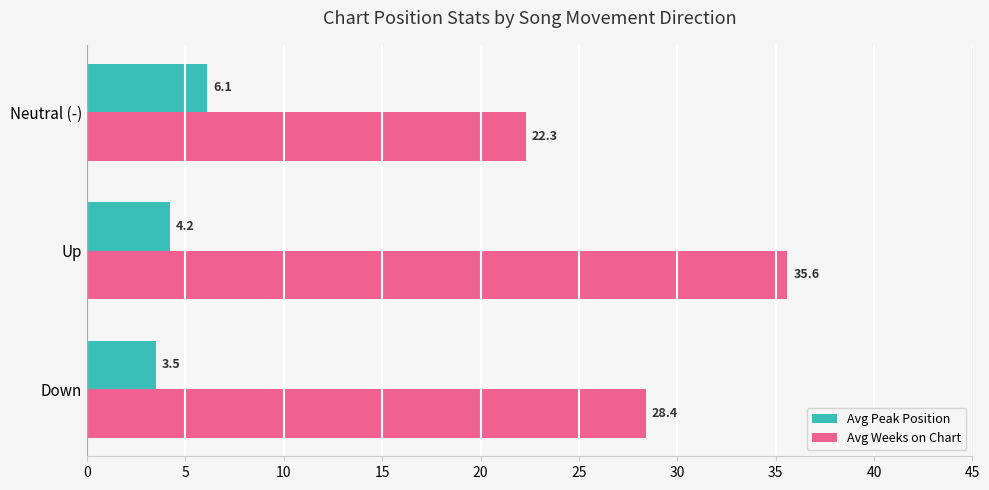

What is the maximum value for Avg Weeks on Chart?

35.6